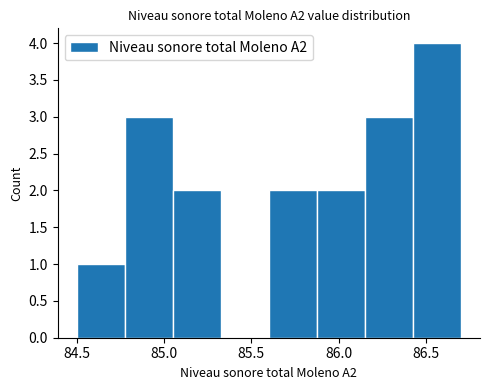

Over which range of the x-axis is the bar tallest?

86.425 to 86.700